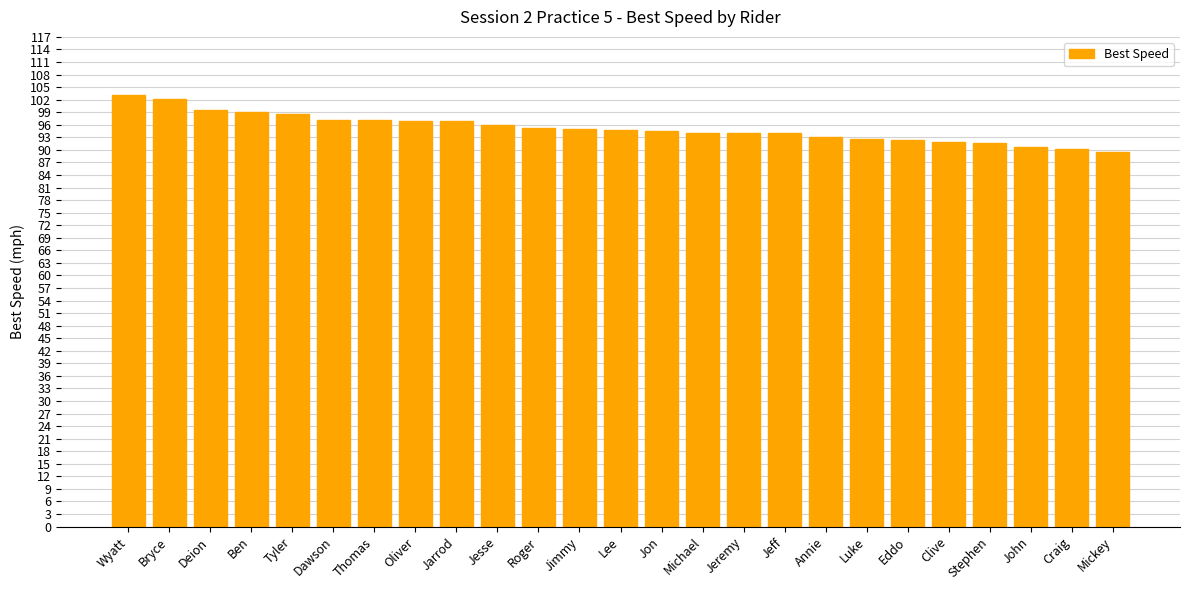

What is the minimum value shown in the chart?

89.4